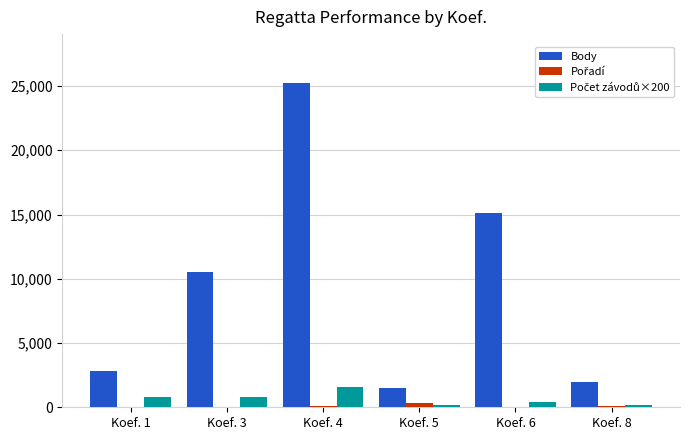

Which series changed the most between Koef. 3 and Koef. 6?

Body